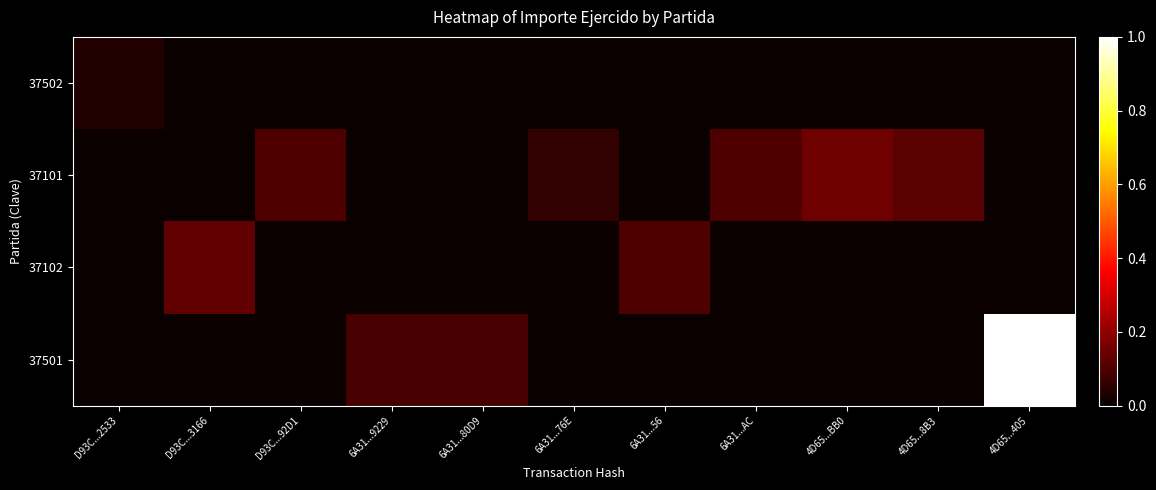

Which series has the widest spread of values?

37501